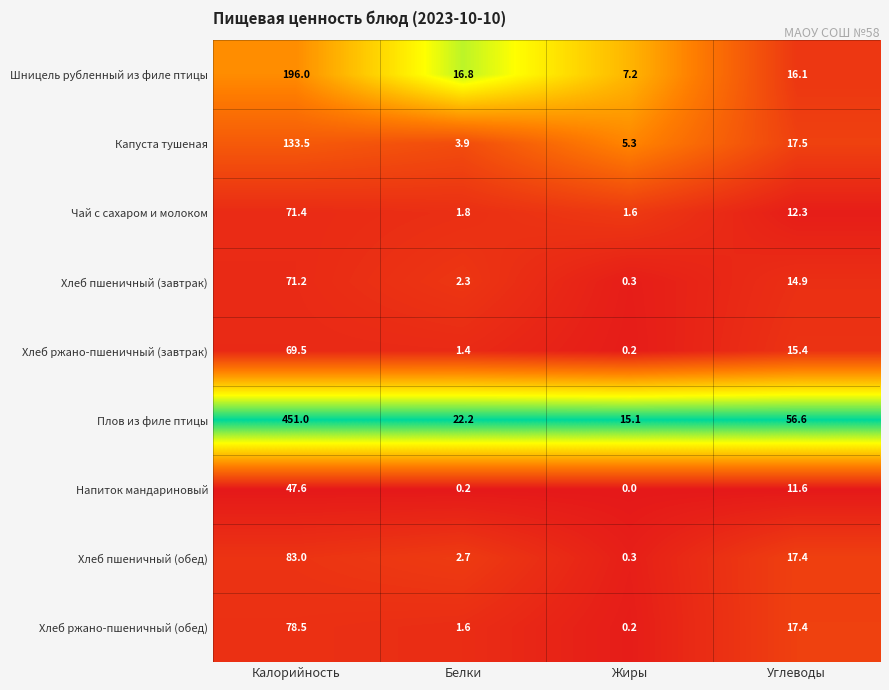

What is the sum of the Хлеб пшеничный (завтрак) values at Белки and Углеводы?

17.2